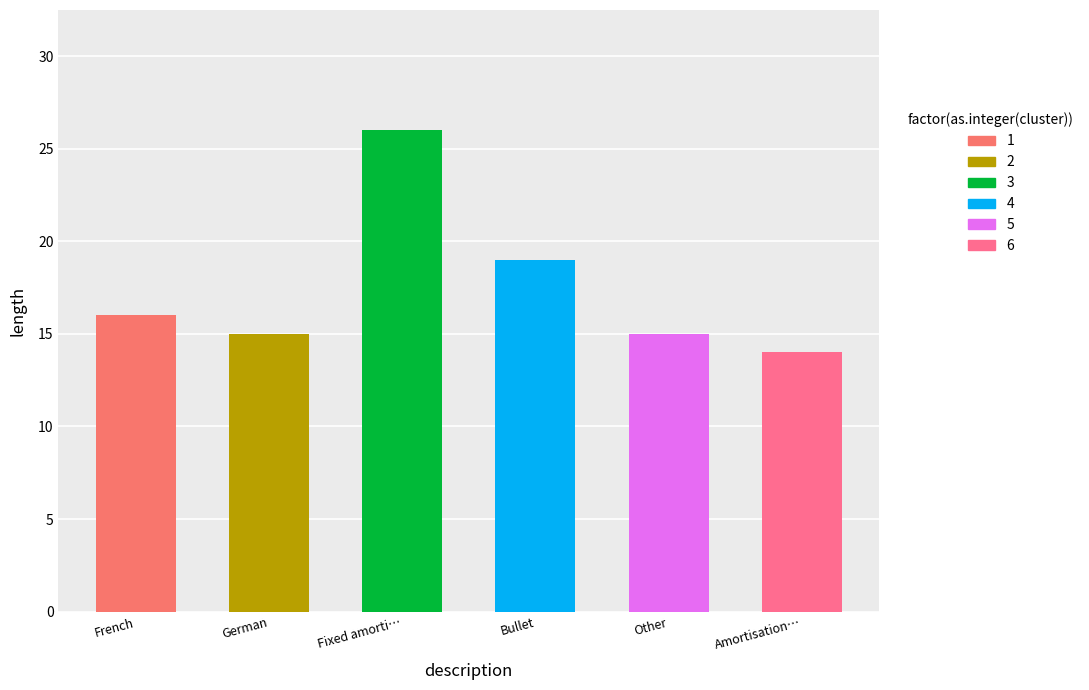

What is the difference between the values at Bullet and Other?

4